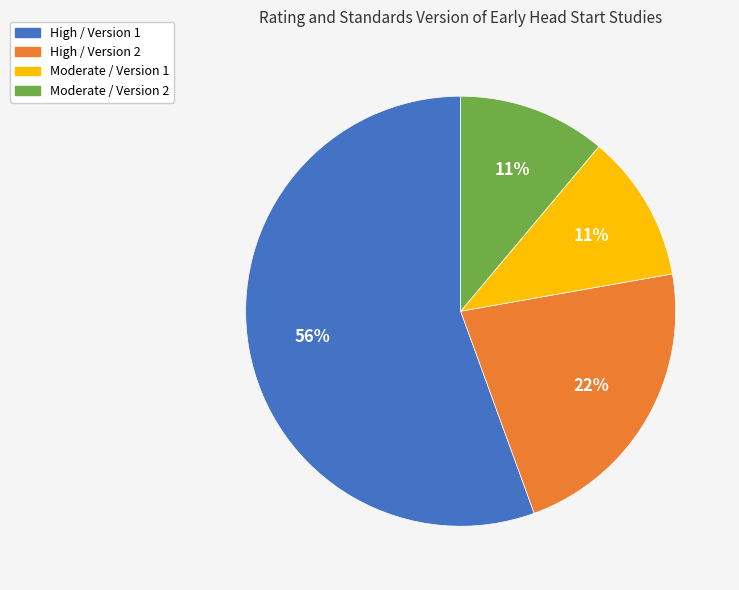

What is the ratio of the value at High / Version 2 to the value at High / Version 1?

0.4